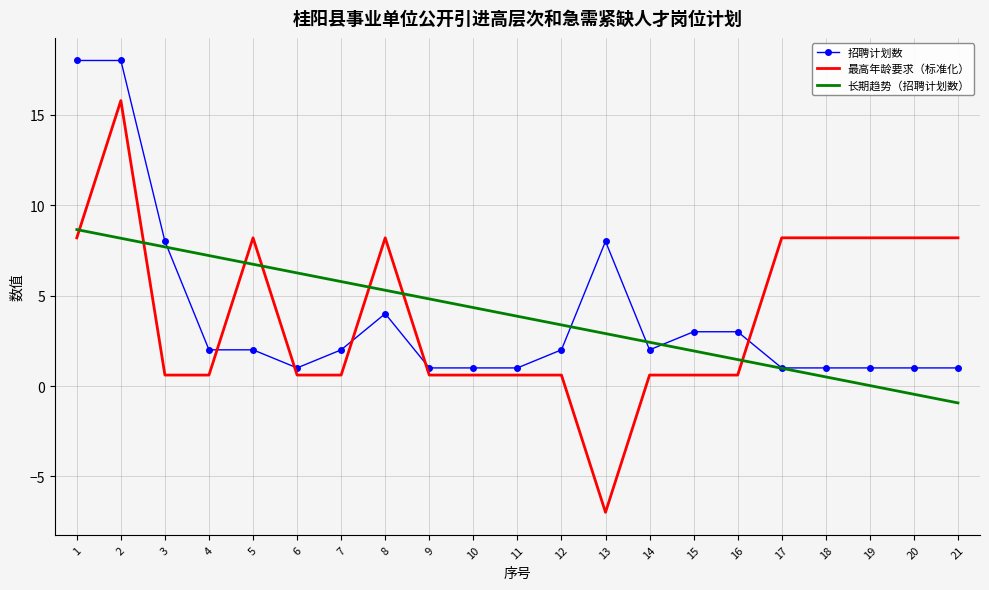

What is the sum of all 招聘计划数 values?

81.0